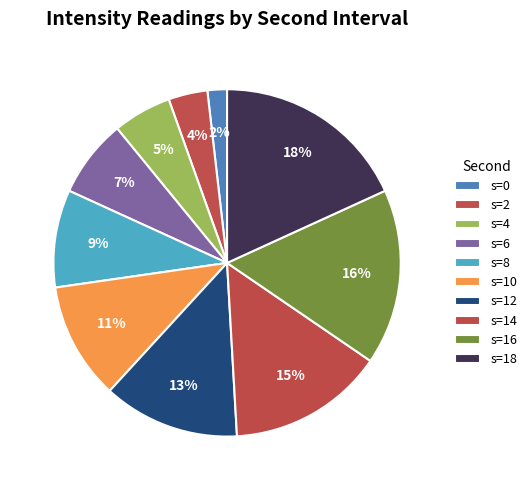

How many segments does this pie chart have?

10